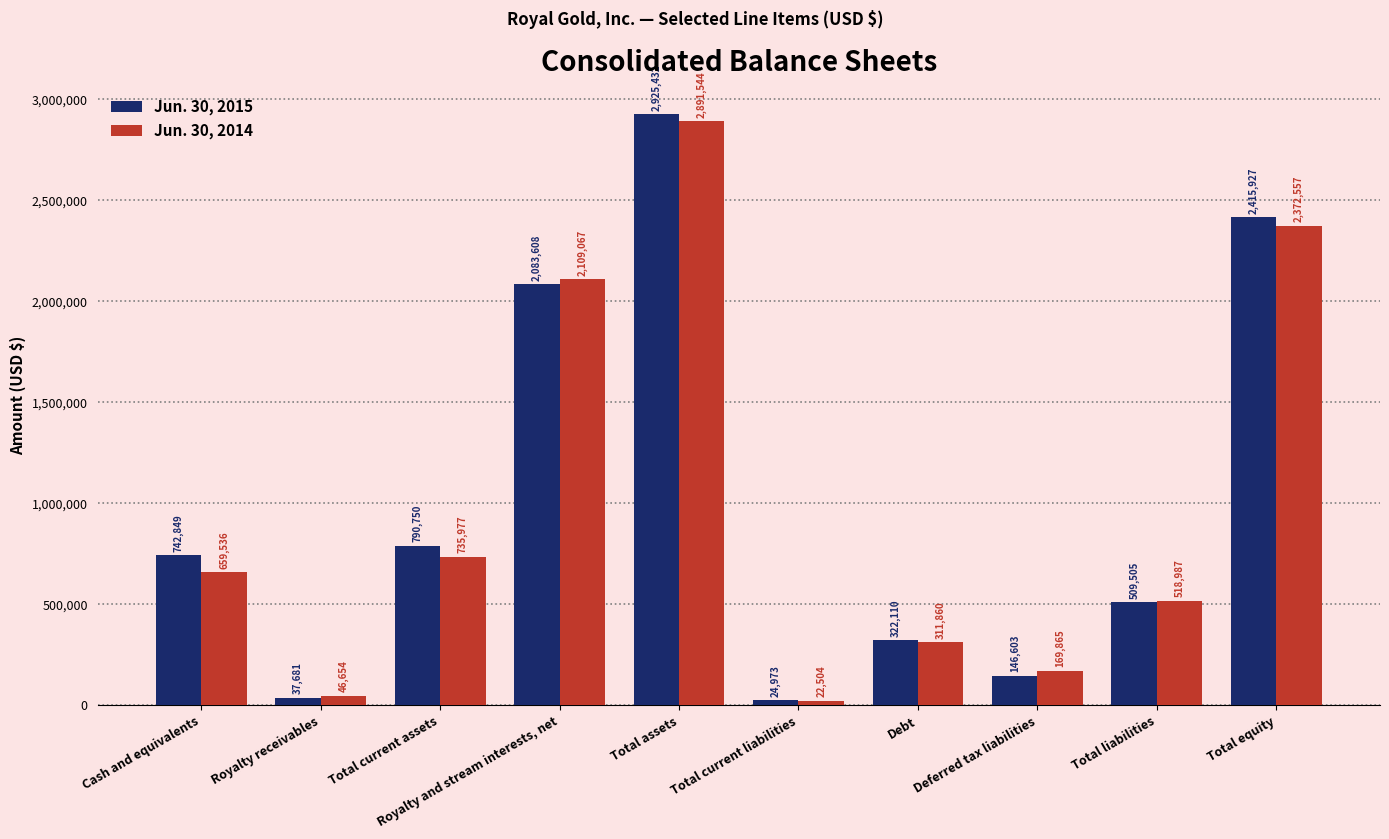

What is the maximum value shown in the chart?

2925432